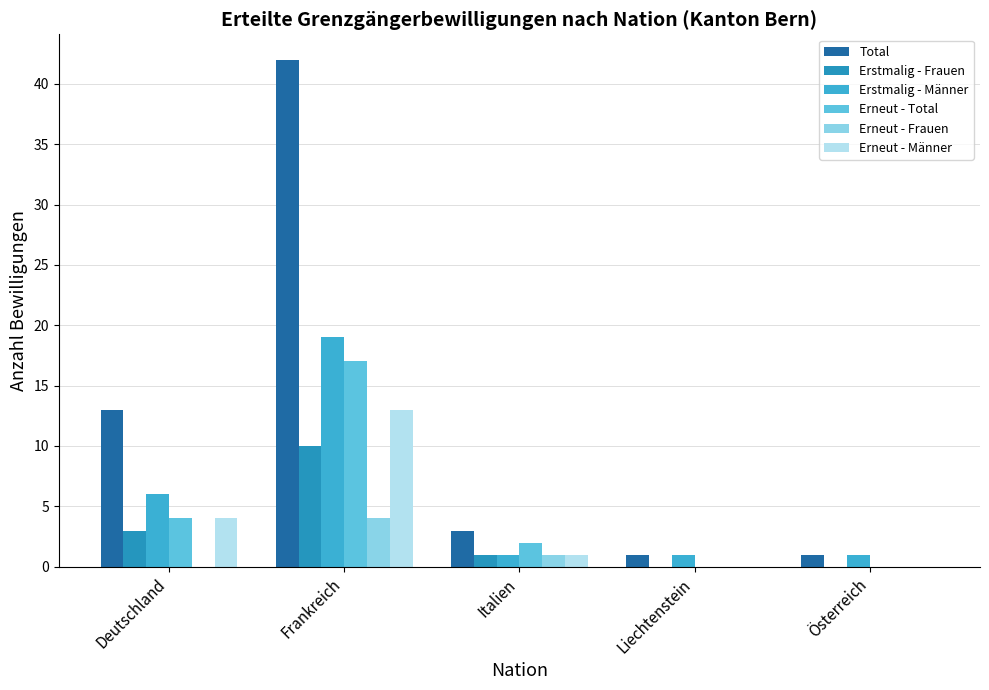

Which series has the largest total across all categories?

Total